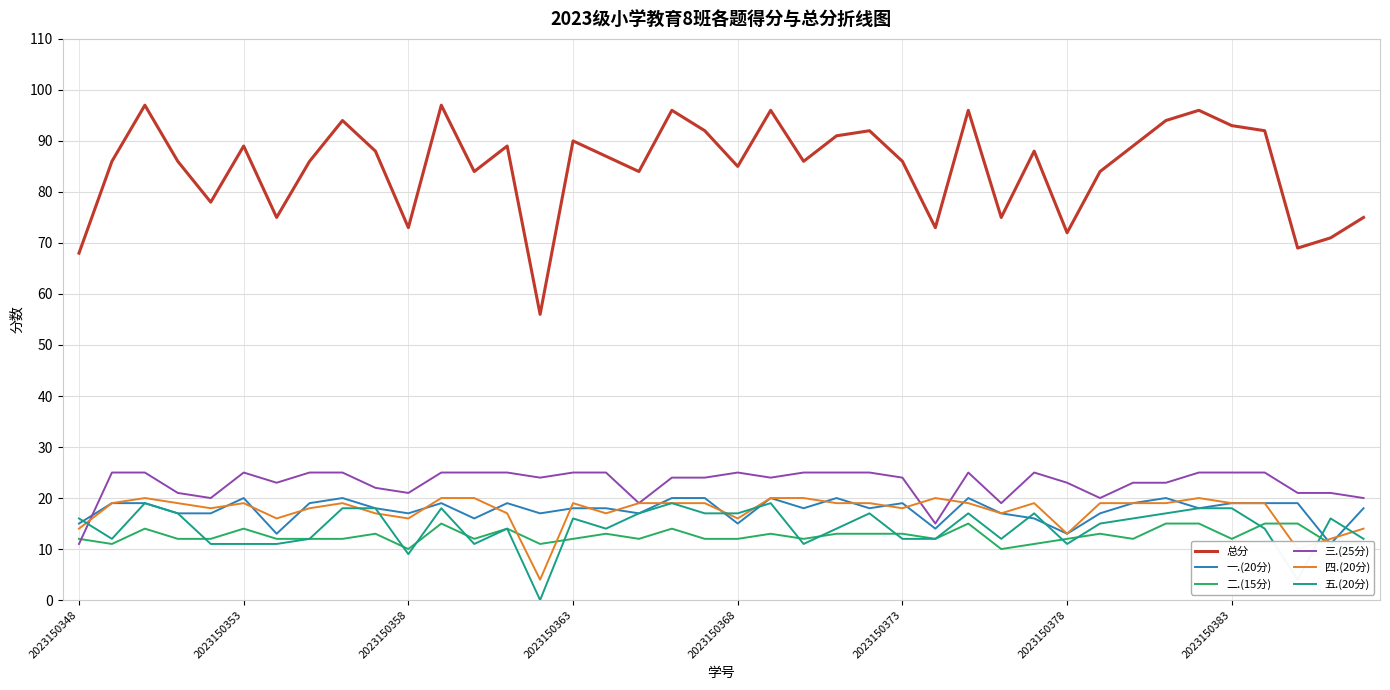

True or false: 总分 and 二.(15分) cross at least once.

False